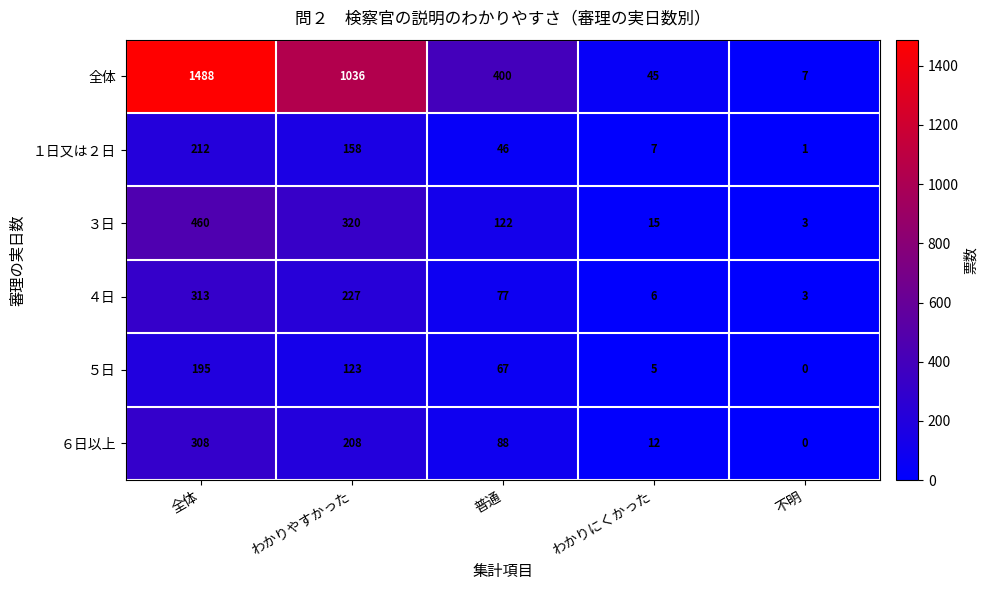

The ４日 series shows 77 at 普通. True or false?

True